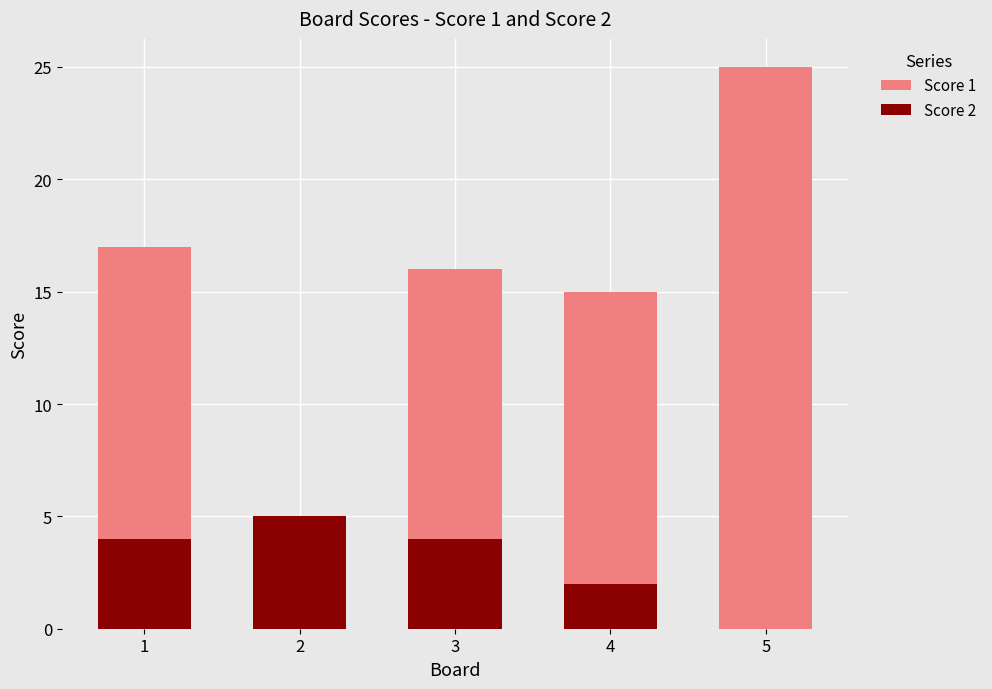

At how many categories does at least one series exceed 12?

4